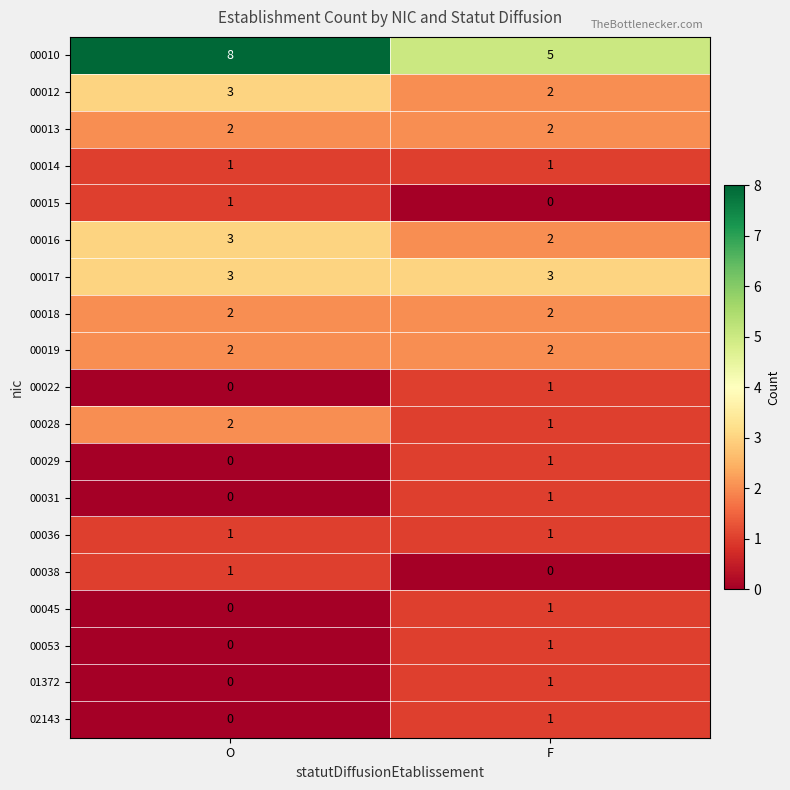

Rank the categories by 00022 value from highest to lowest.

F, O